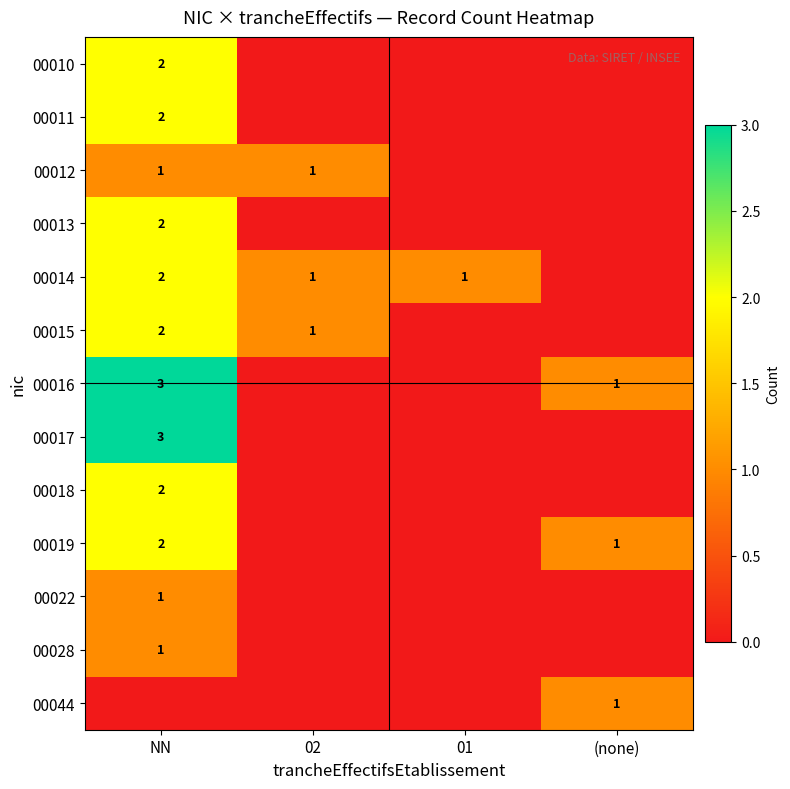

True or false: 00016 has a value of 2 at (none).

False